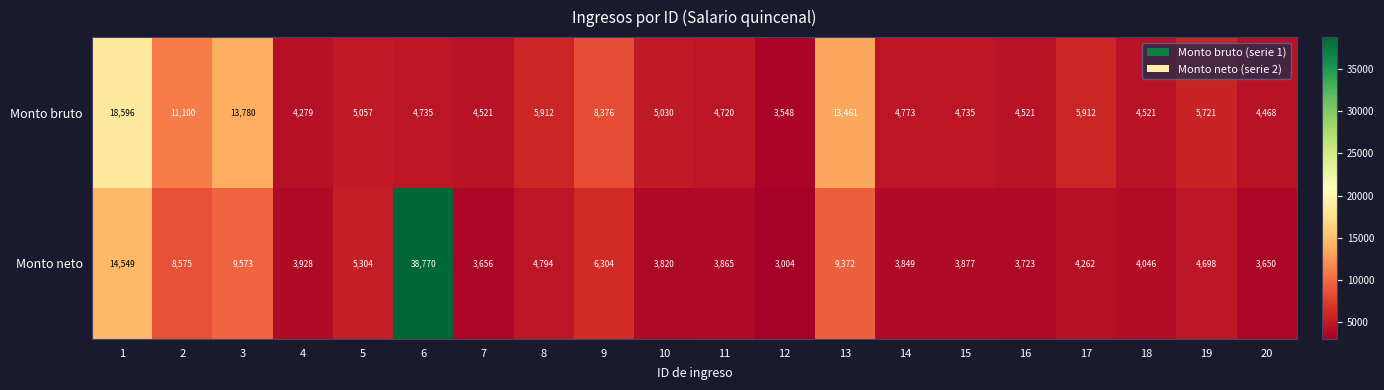

What is the sum of the Monto bruto values at 8 and 7?

10433